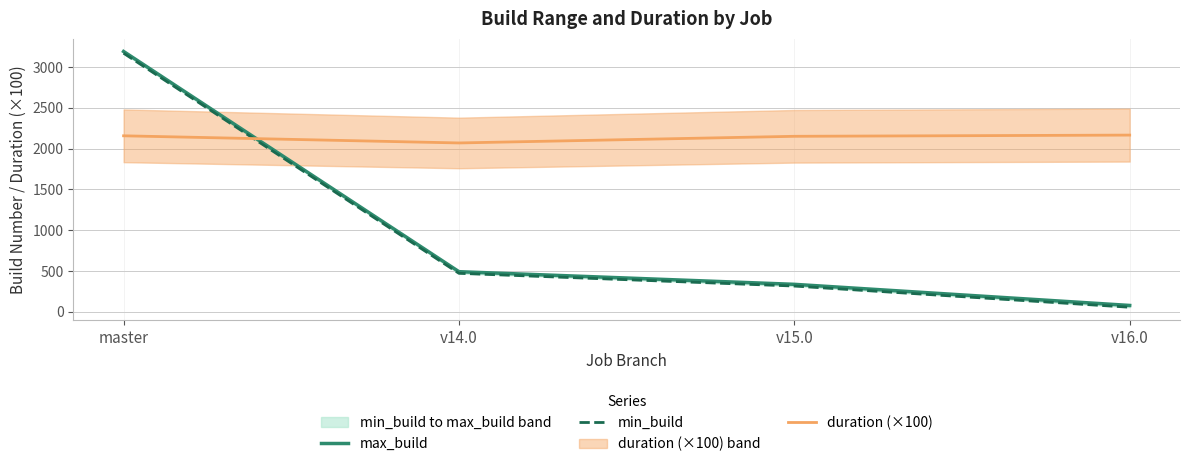

What is the sum of the duration (×100) values at v14.0 and master?

4224.6